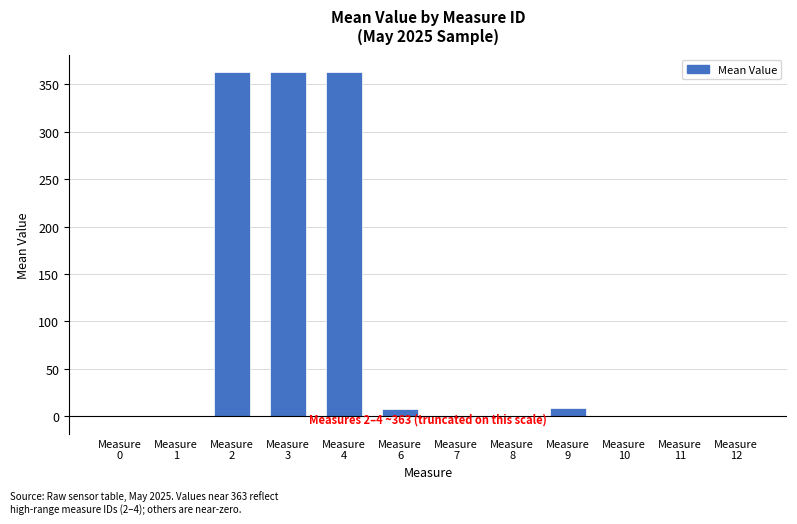

What is the sum of all values?

1105.2